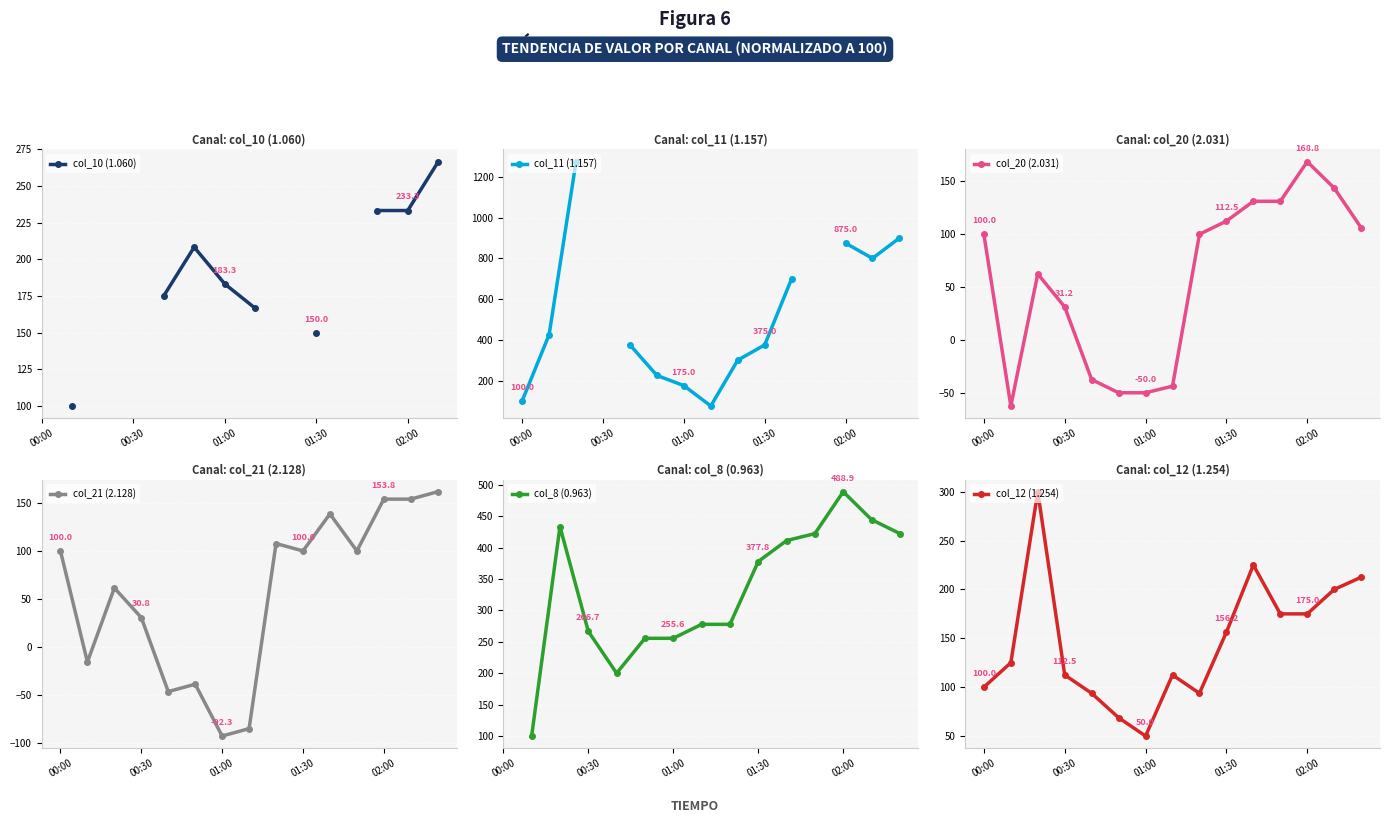

What is the difference between the maximum and minimum values in the col_20 (2.031) series?

231.2